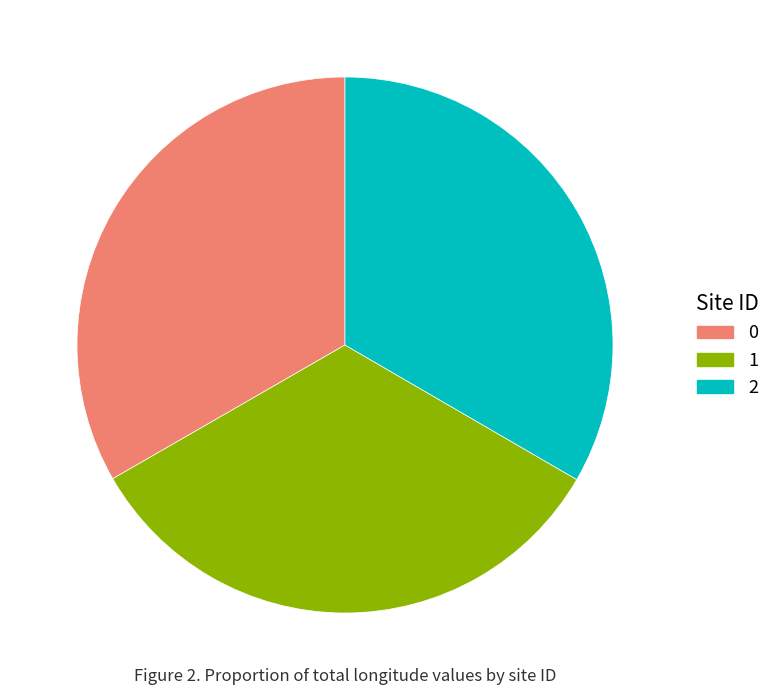

True or false: 0 accounts for 19% of the total.

False